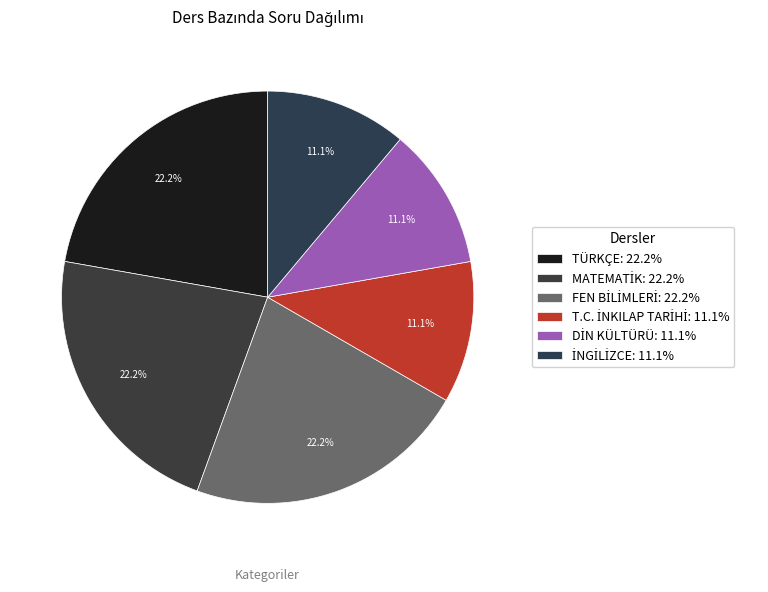

How many segments does this pie chart have?

6